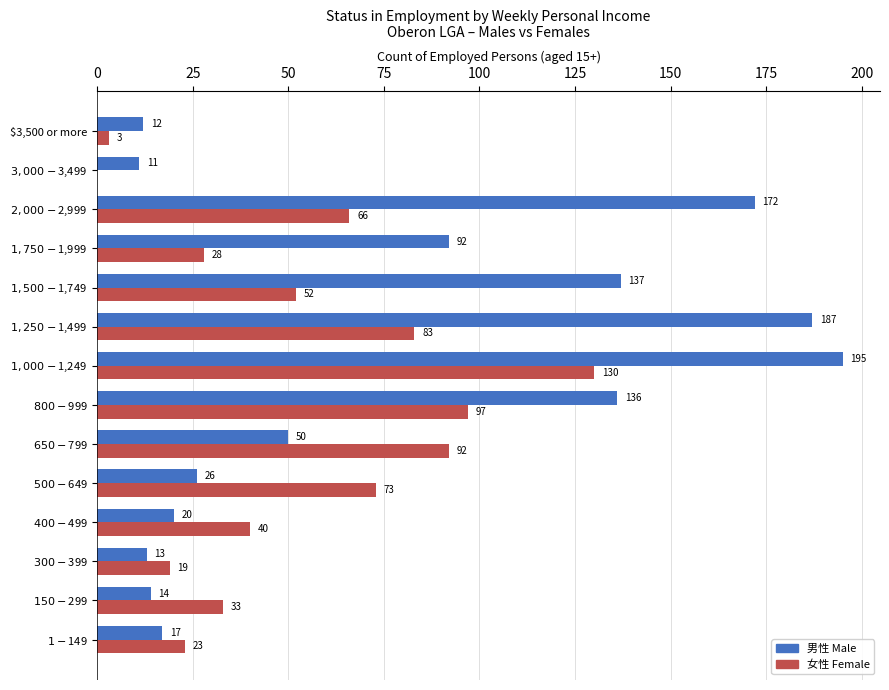

What is the total value across all series at $3,500 or more?

15